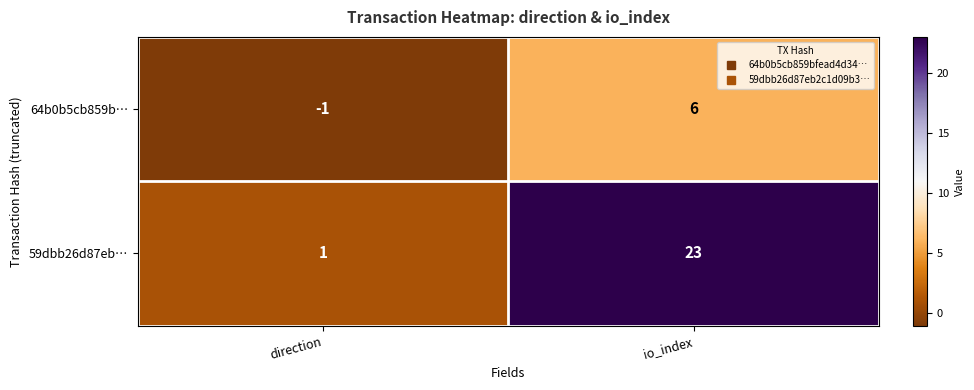

Which category has the highest value across all series?

io_index